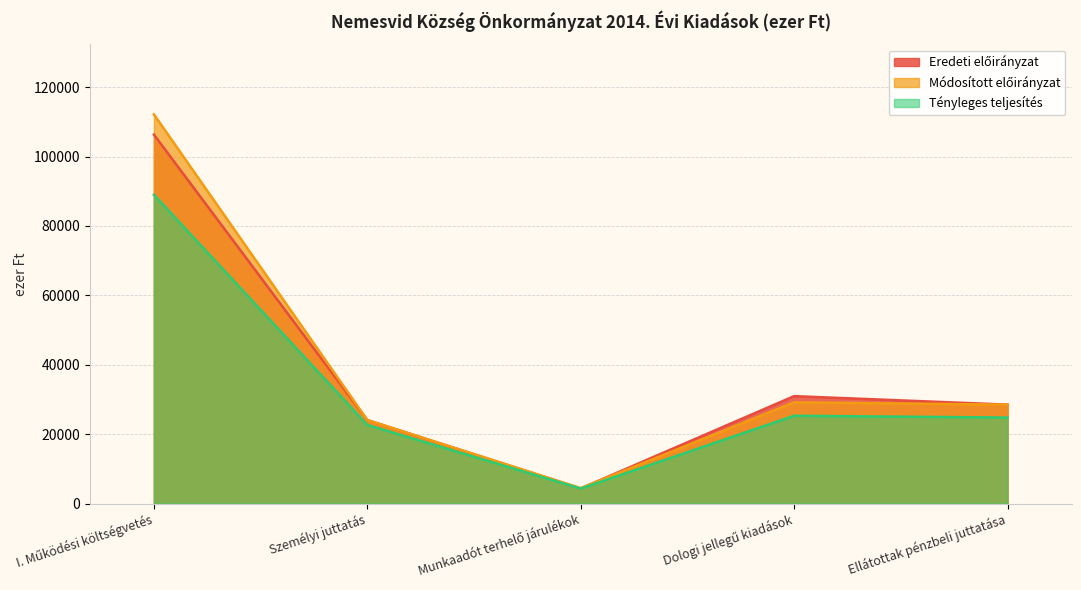

True or false: Eredeti előirányzat and Módosított előirányzat cross at least once.

True